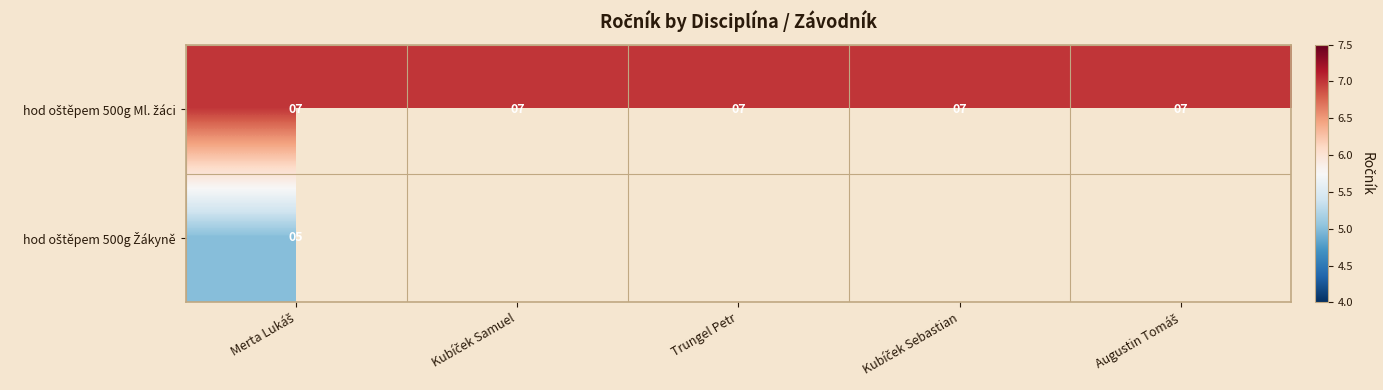

List the series in order of their peak value, highest first.

hod oštěpem 500g Ml. žáci, hod oštěpem 500g Žákyně